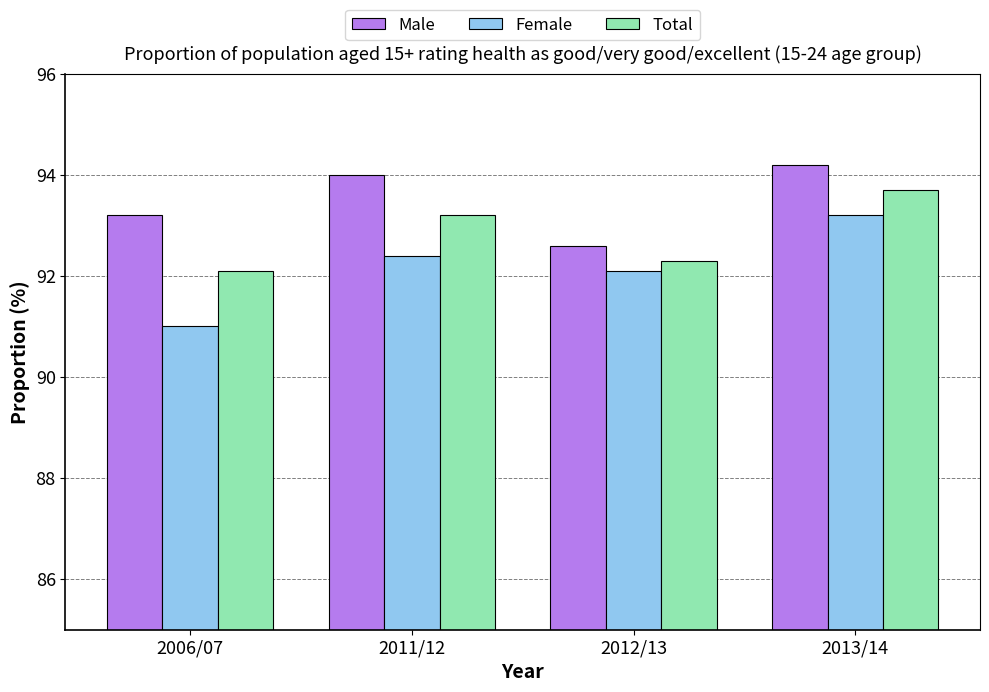

Rank the categories by Total value from highest to lowest.

2013/14, 2011/12, 2012/13, 2006/07